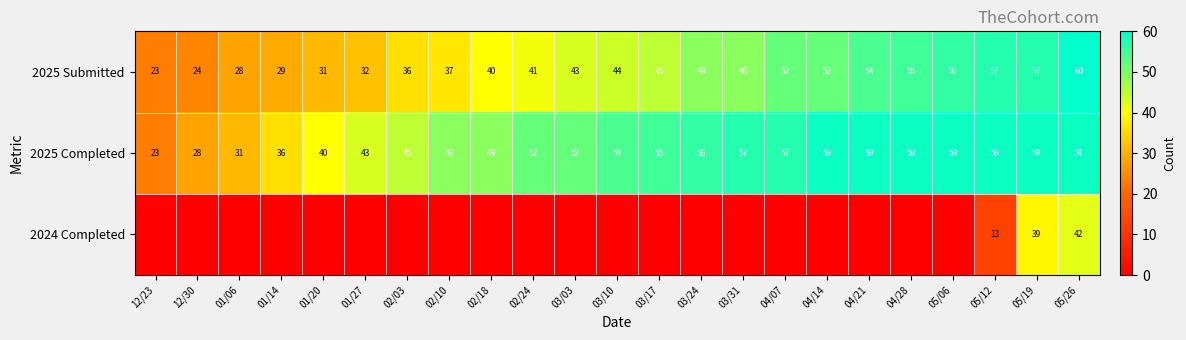

The value of 2025 Completed at 04/21 is 27. True or false?

False